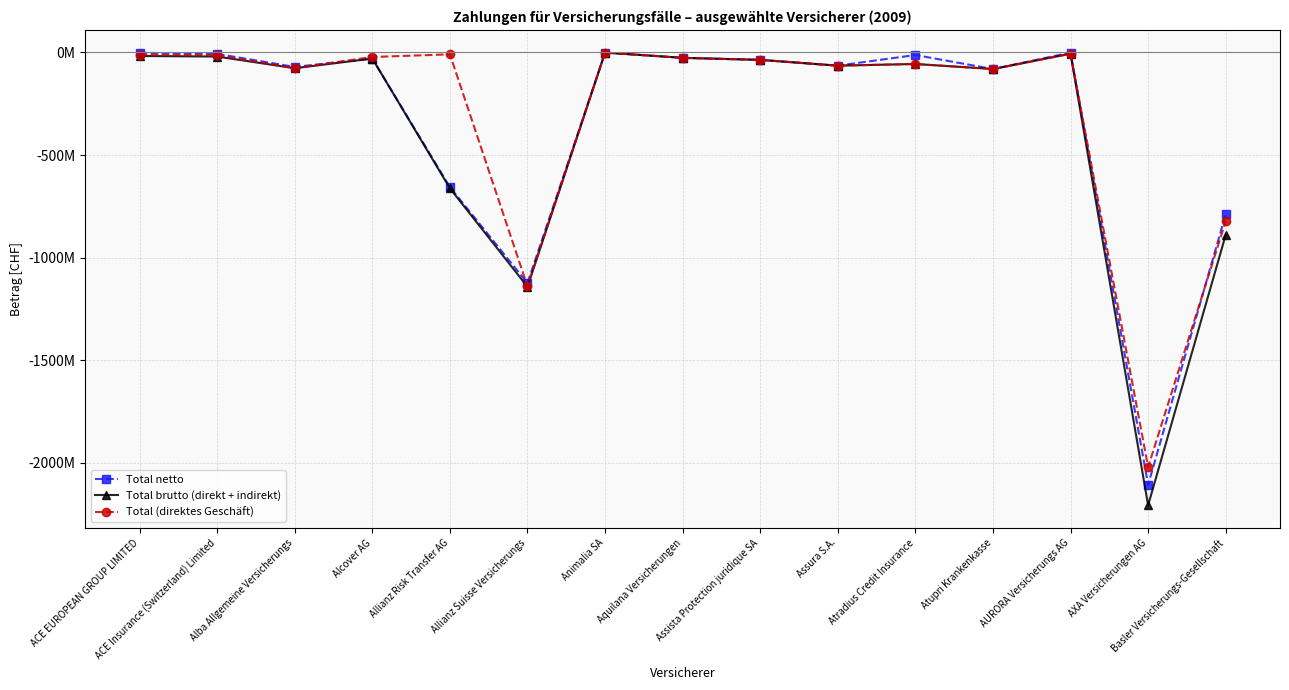

At which label does Total brutto (direkt + indirekt) reach its minimum?

AXA Versicherungen AG